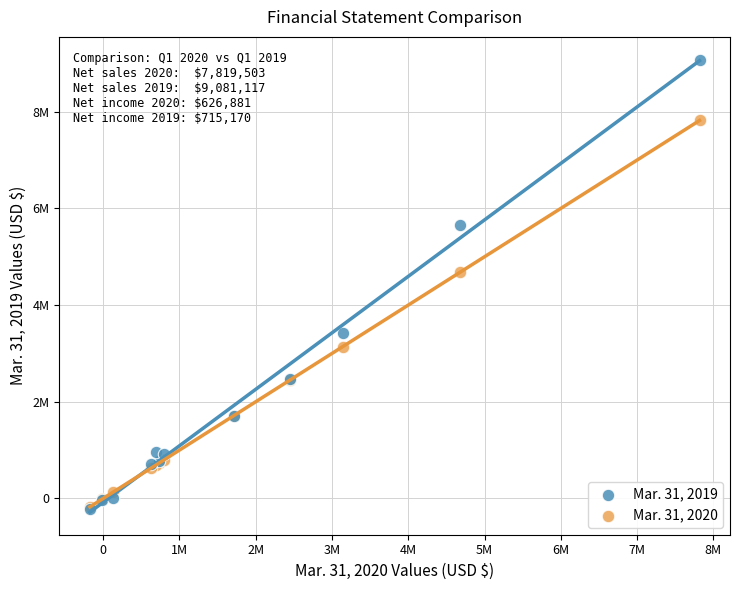

What are all the series names shown in the legend?

Mar. 31, 2019, Mar. 31, 2020